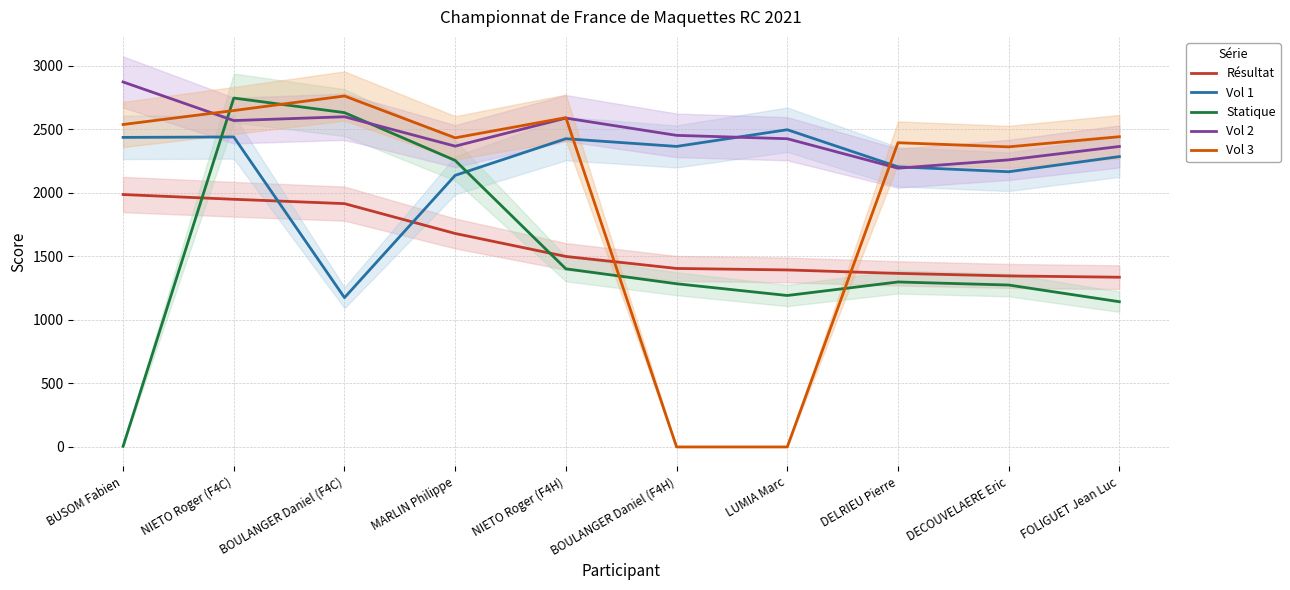

What is the difference between the highest and lowest values at MARLIN Philippe?

753.2